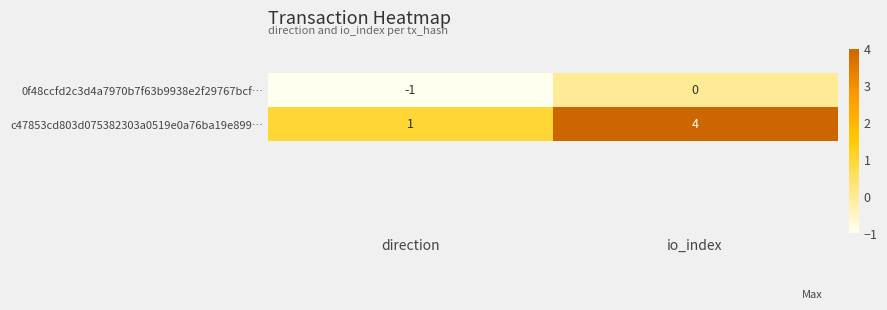

At which category is the sum across all series the highest?

io_index